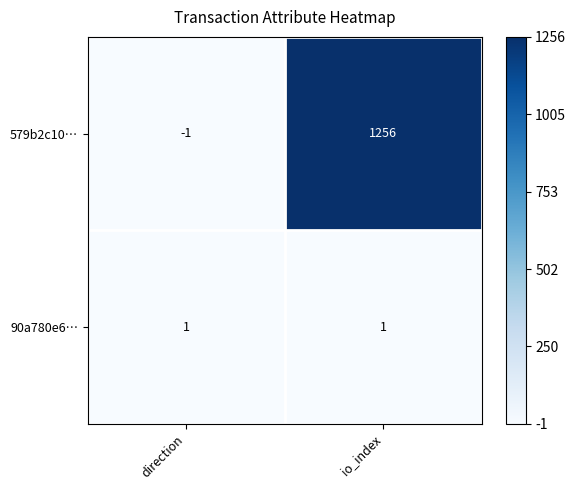

What is the highest value of the 579b2c10… series?

1256